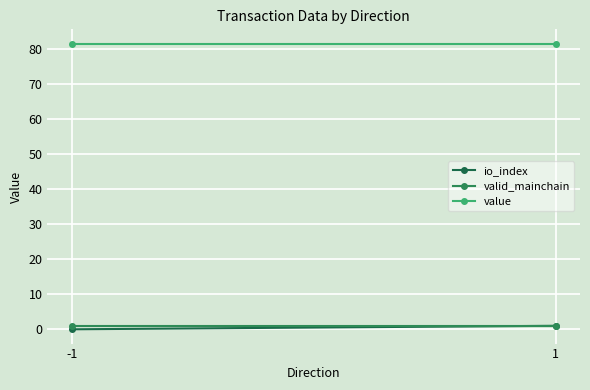

The value of value at 1 is 81.6. True or false?

True